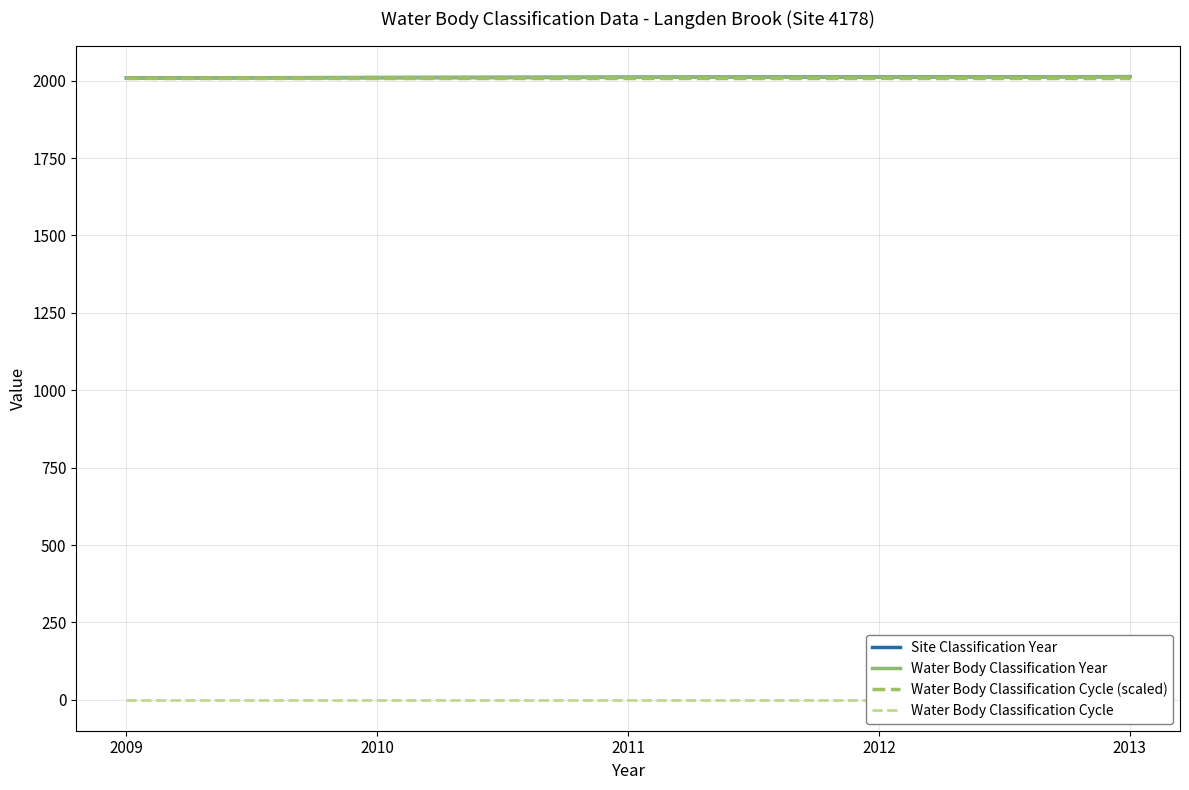

Reading left to right, what are all the values shown in this chart?

Site Classification Year: 2009	2010	2011	2012	2013
Water Body Classification Year: 2009	2010	2011	2012	2013
Water Body Classification Cycle (scaled): 2009	2009	2009	2009	2009
Water Body Classification Cycle: 1	1	1	1	1